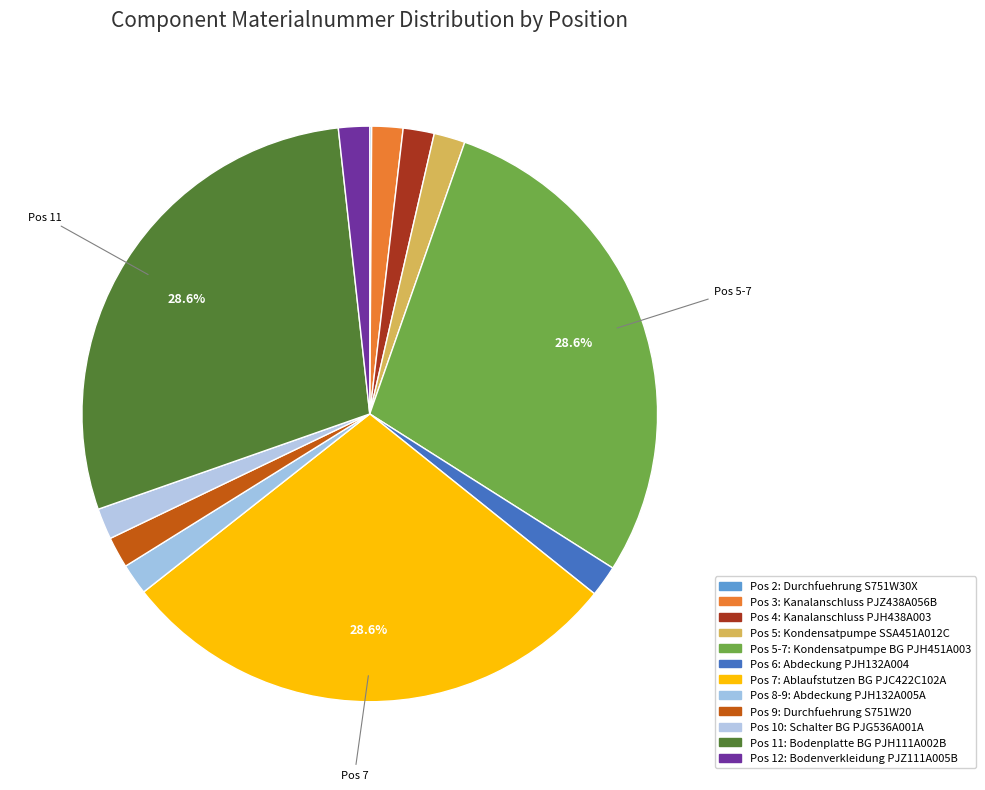

Is there any slice that represents more than half of the pie?

No